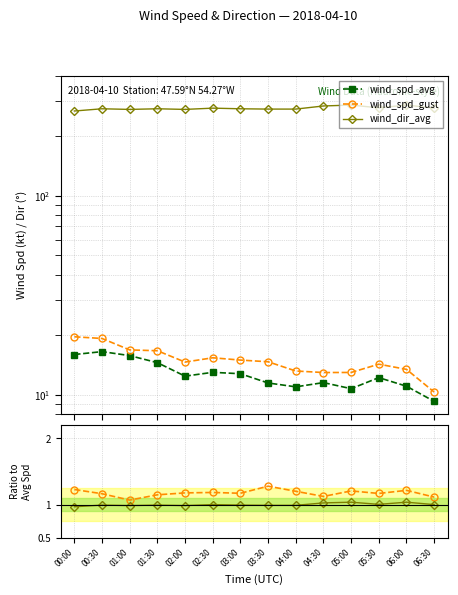

List the series in order of their peak value, lowest first.

dir ratio, gust/avg, wind_spd_avg, wind_spd_gust, wind_dir_avg